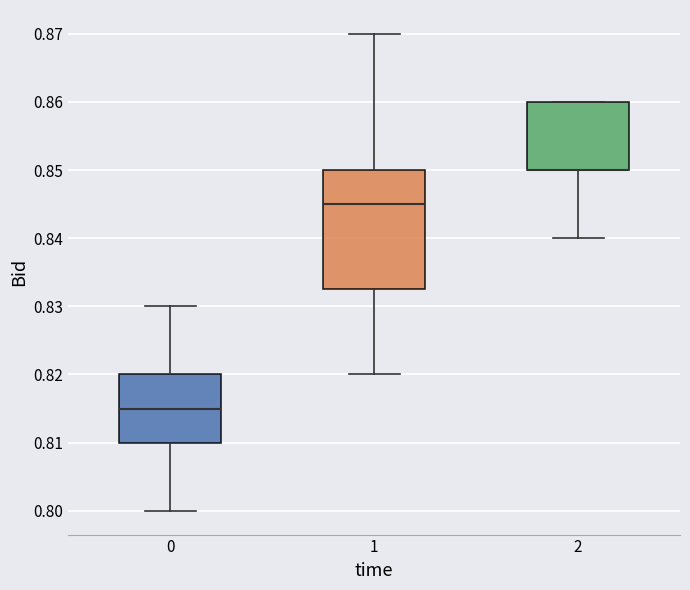

Comparing the boxes themselves (not the whiskers), which one is the tallest?

1